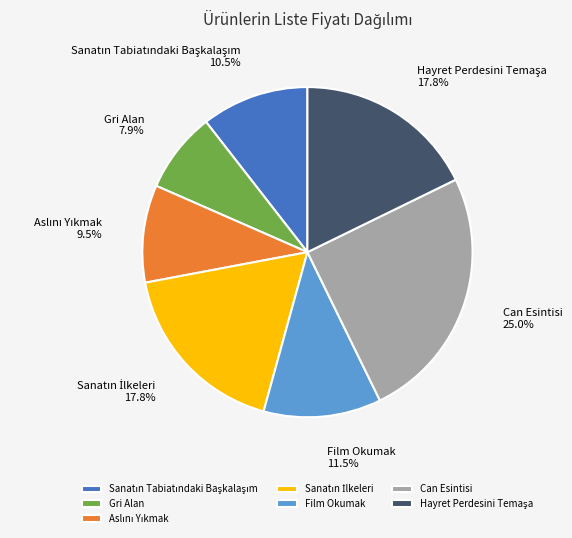

Between Film Okumak and Can Esintisi, which is larger?

Can Esintisi